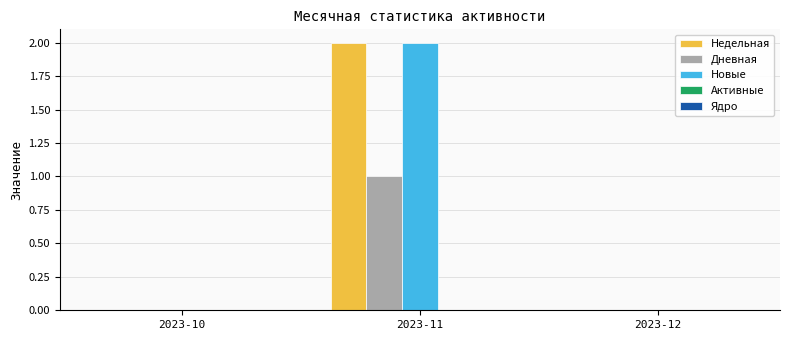

The value of Дневная at 2023-12 is 0. True or false?

True